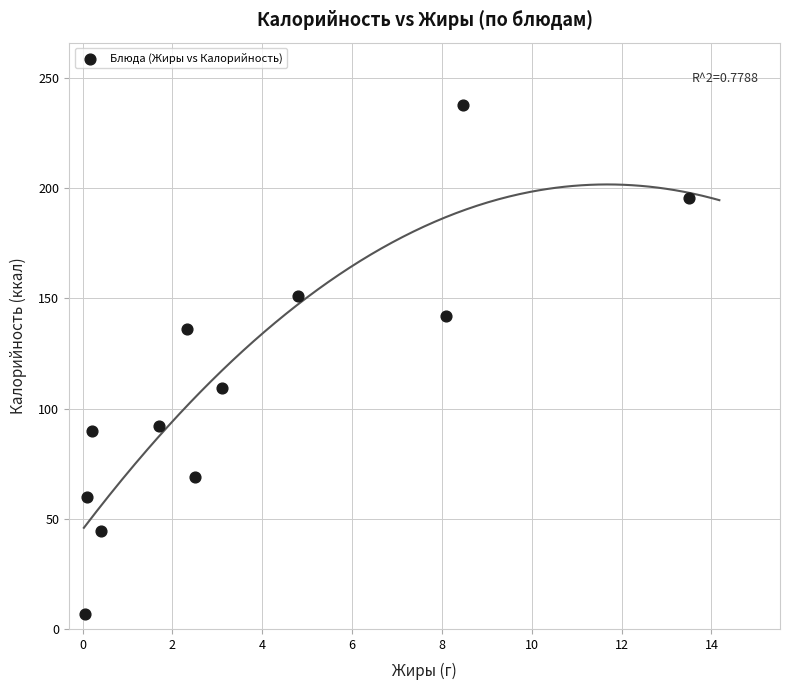

What is the range of Y values (max minus min)?

230.9